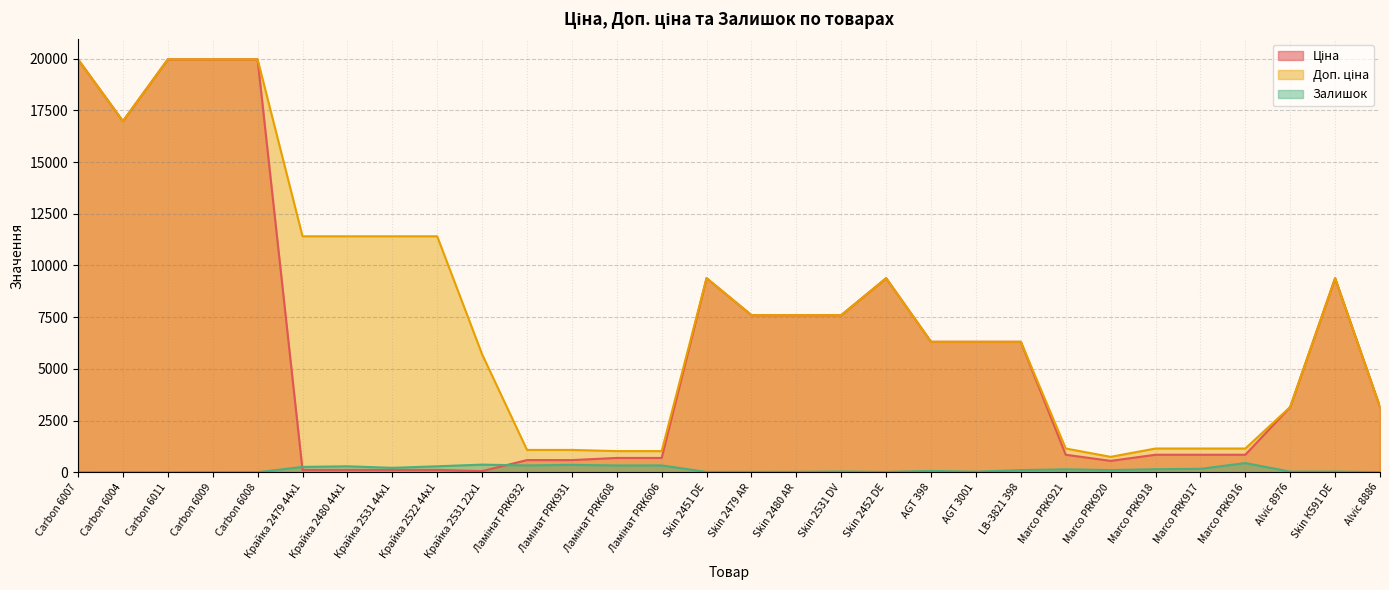

At which label is Залишок closest to 223?

Крайка 2531 44x1